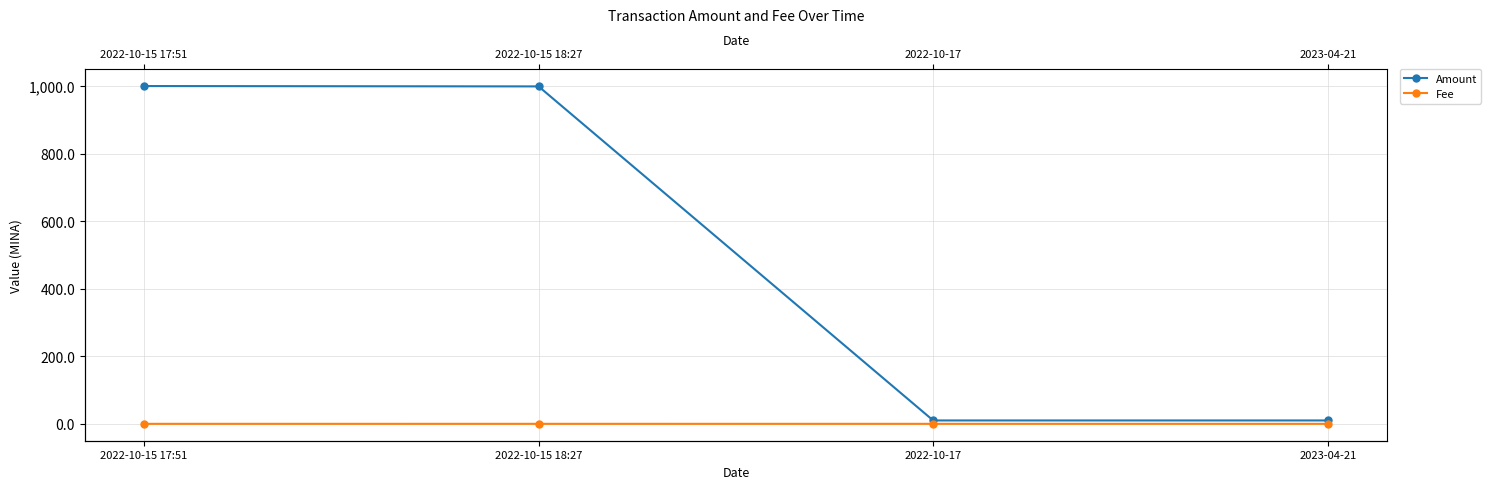

What value does the Amount series have at 2022-10-15 18:27?

999.0